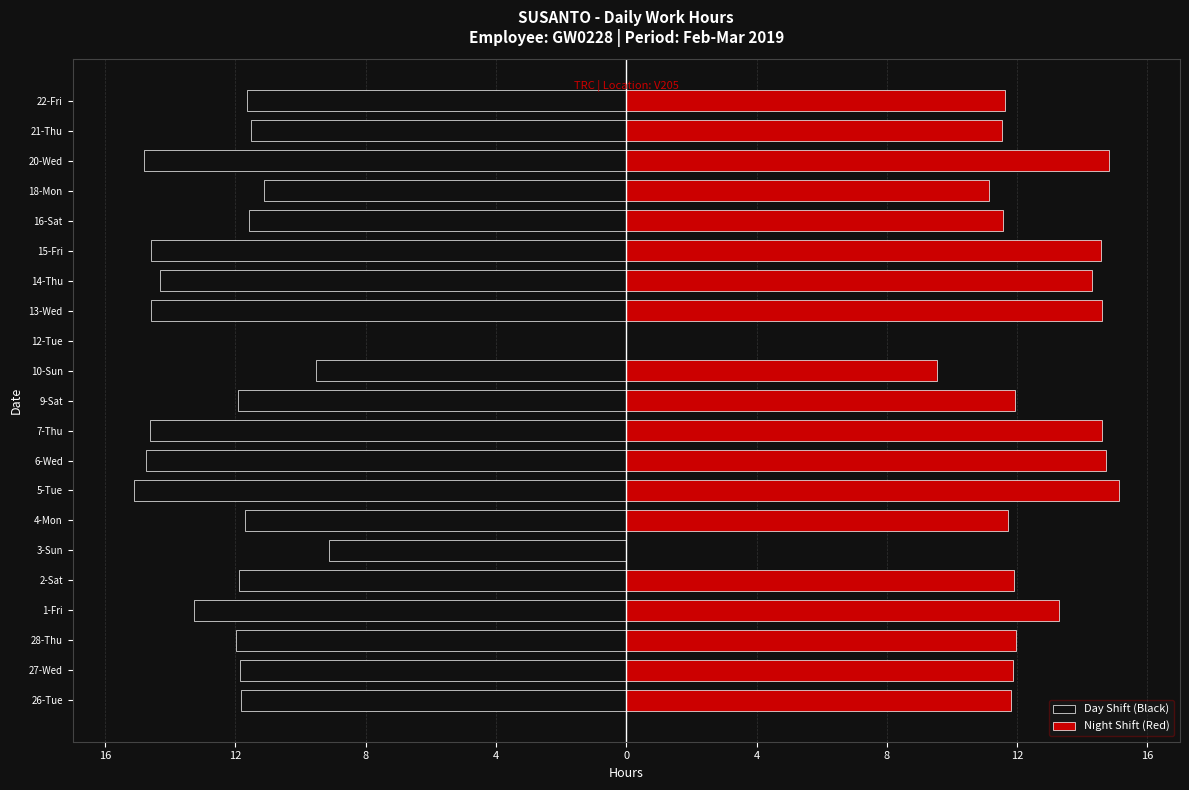

What is the difference between the maximum and minimum values in the Day Shift (Black) series?

15.1